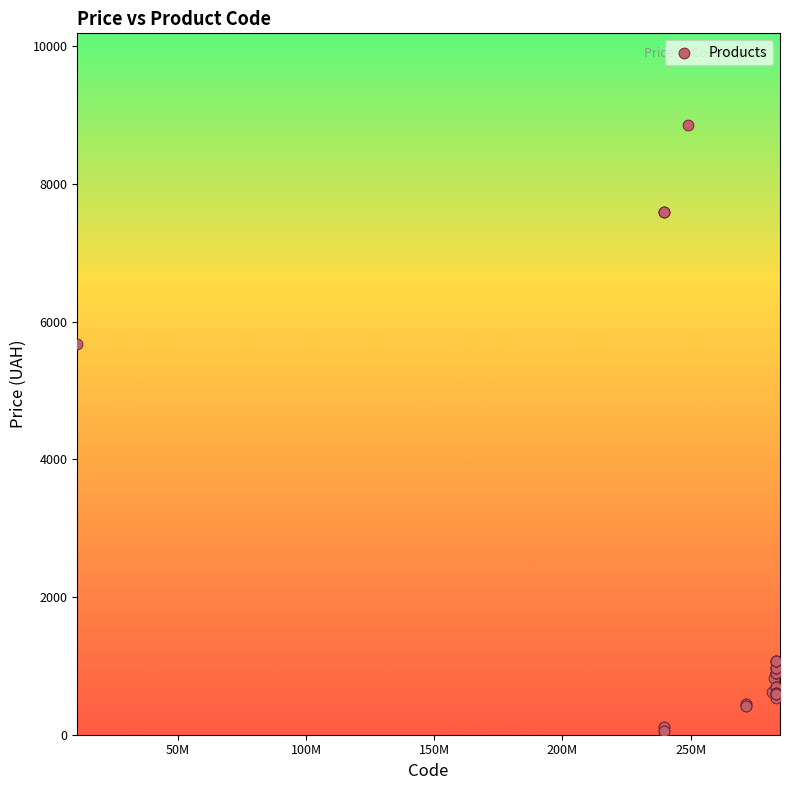

What Y value in the scatter plot is closest to 4456?

5673.8